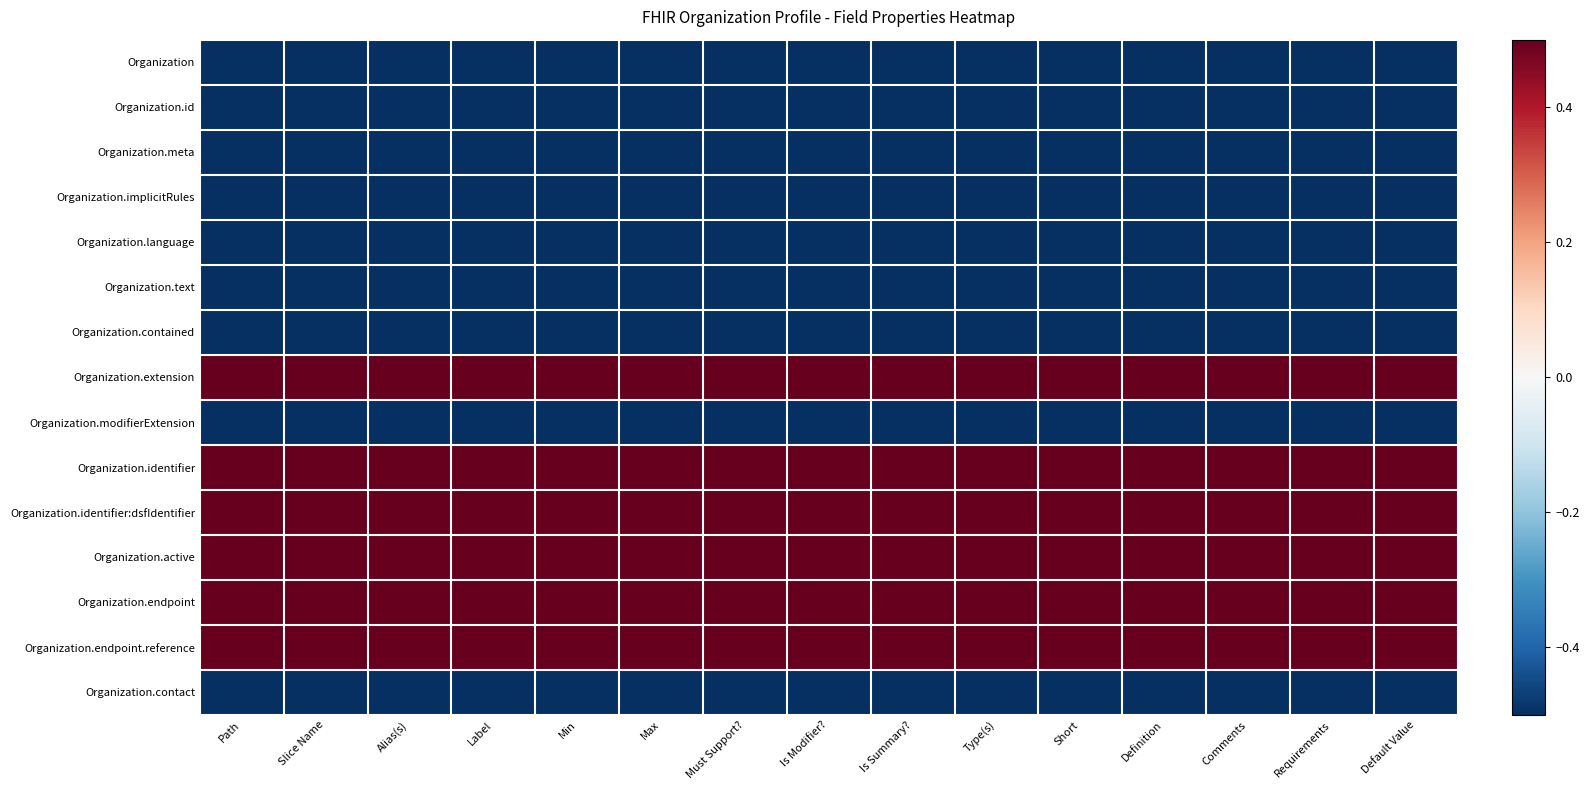

At how many categories does at least one series exceed 0?

15